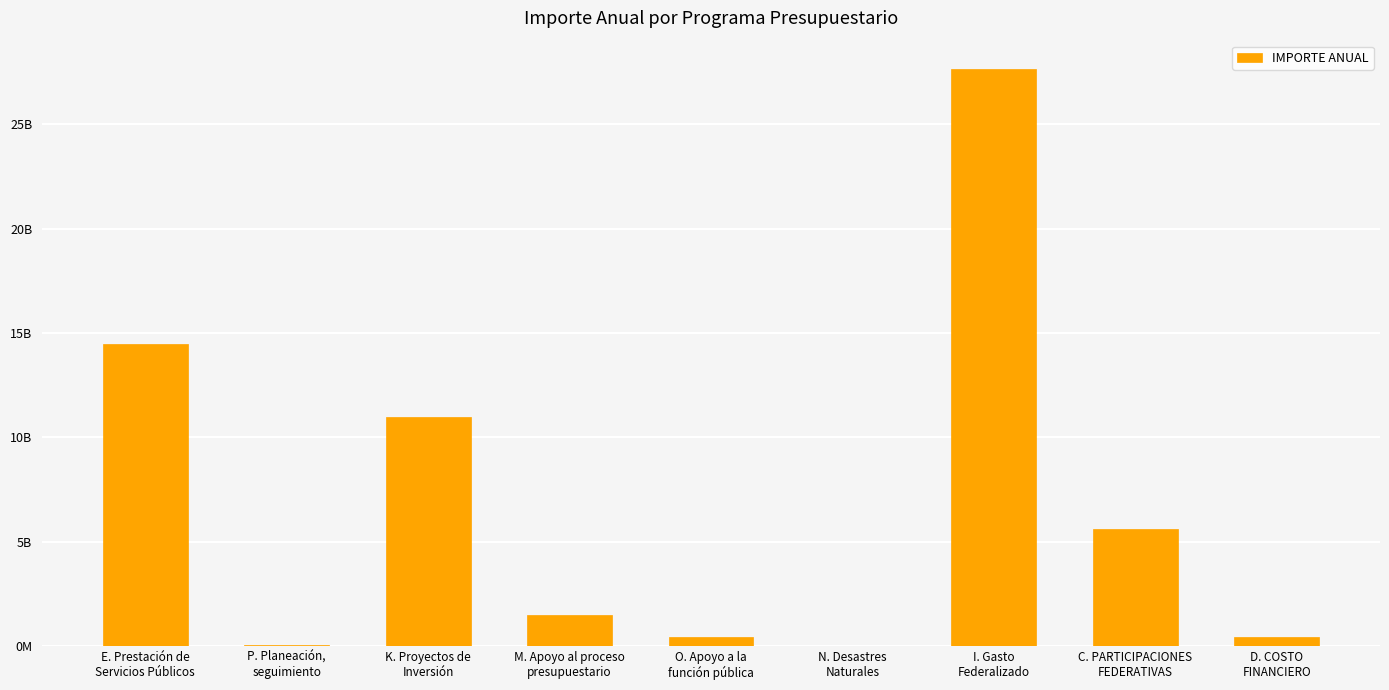

Where does the data first go above 1455668822?

E. Prestación de
Servicios Públicos